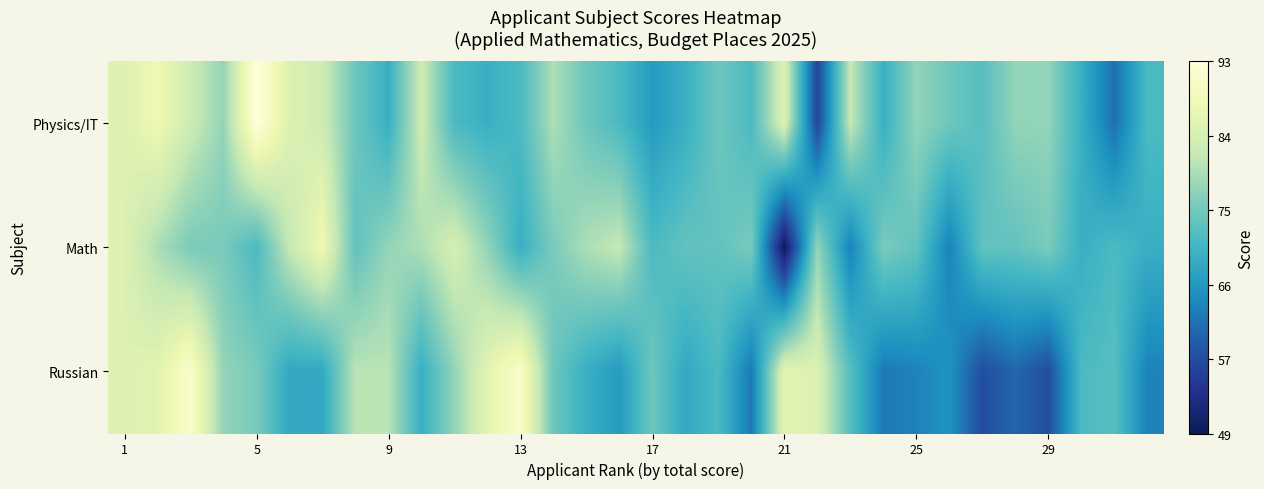

Reading left to right, list all the values displayed in this chart.

Physics/IT: 85	88	83	78	93	85	83	75	70	83	72	70	72	80	75	72	67	70	75	72	85	57	82	70	78	75	73	78	78	70	62	72
Math: 85	80	76	76	72	82	88	74	78	80	84	78	70	76	80	82	72	74	74	76	49	78	64	76	74	64	74	74	76	70	72	70
Russian: 85	86	91	78	76	69	69	81	81	70	78	86	91	75	70	67	75	69	72	63	86	85	73	63	64	66	58	61	58	72	73	64